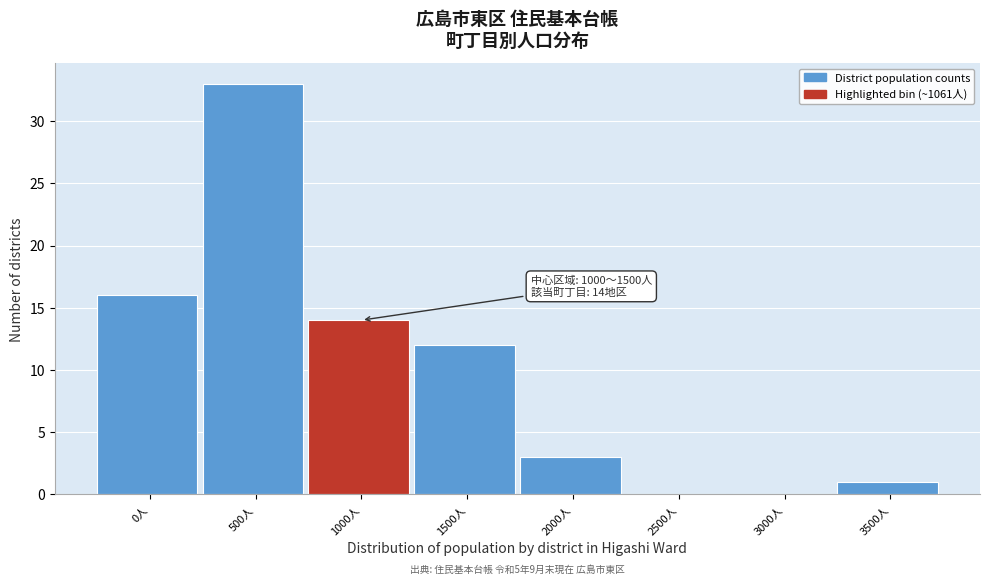

Reading left to right, what are all the values shown in this chart?

0人=16	500人=33	1000人=14	1500人=12	2000人=3	2500人=0	3000人=0	3500人=1